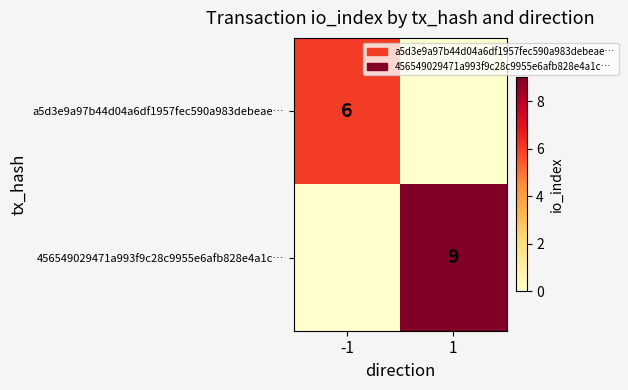

Which category has the highest value across all series?

1